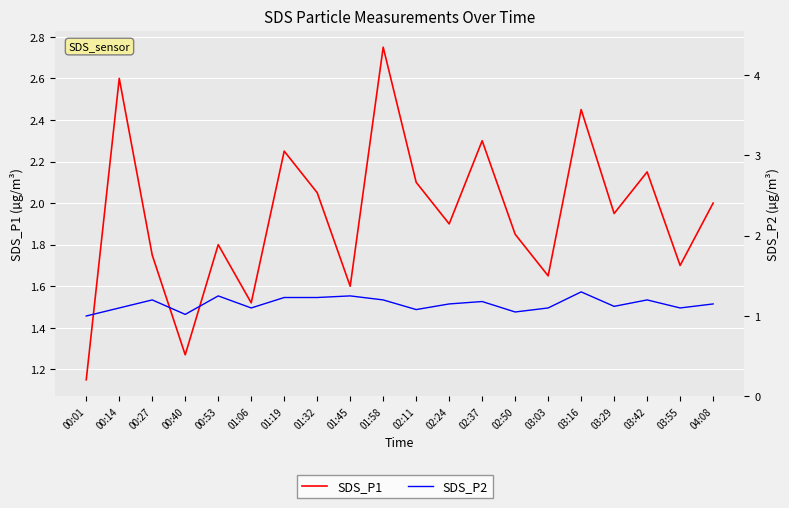

True or false: SDS_P1 has a value of 2.6 at 00:53.

False